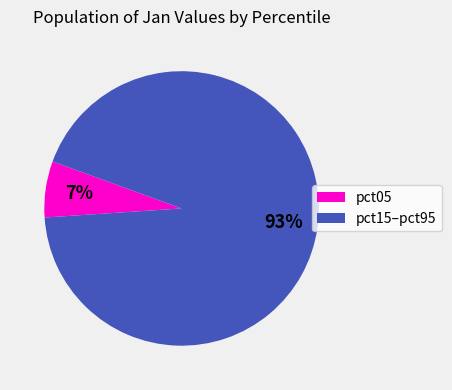

Between pct05 and pct15–pct95, which is larger?

pct15–pct95